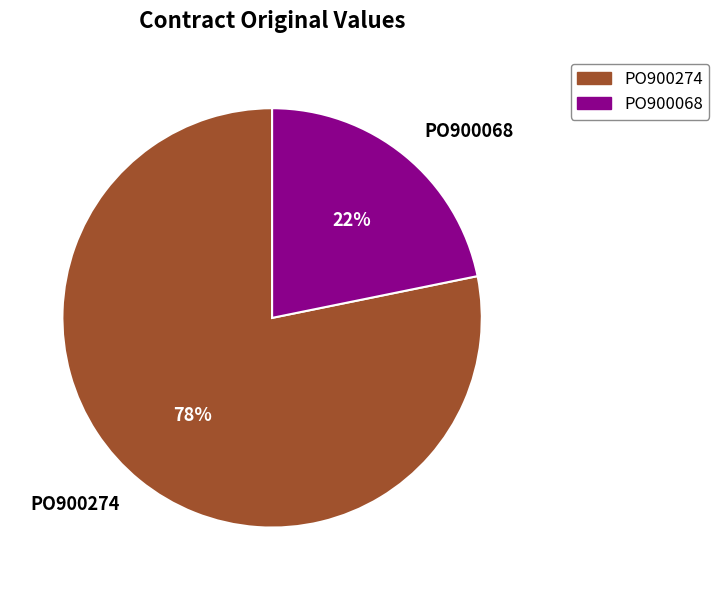

What percentage is the PO900274 slice, to the nearest percent?

78%